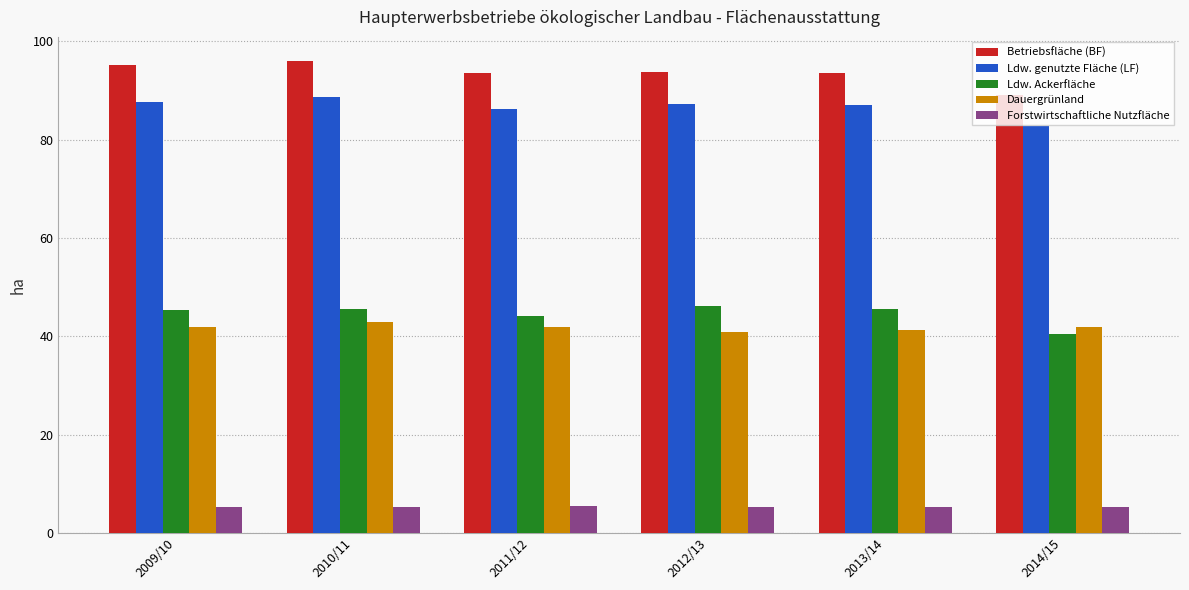

What is the average value of the Forstwirtschaftliche Nutzfläche series?

5.3